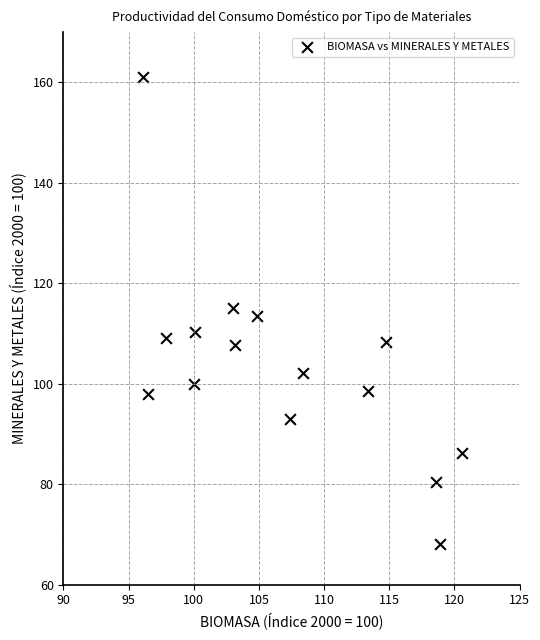

What is the range of Y values (max minus min)?

92.9